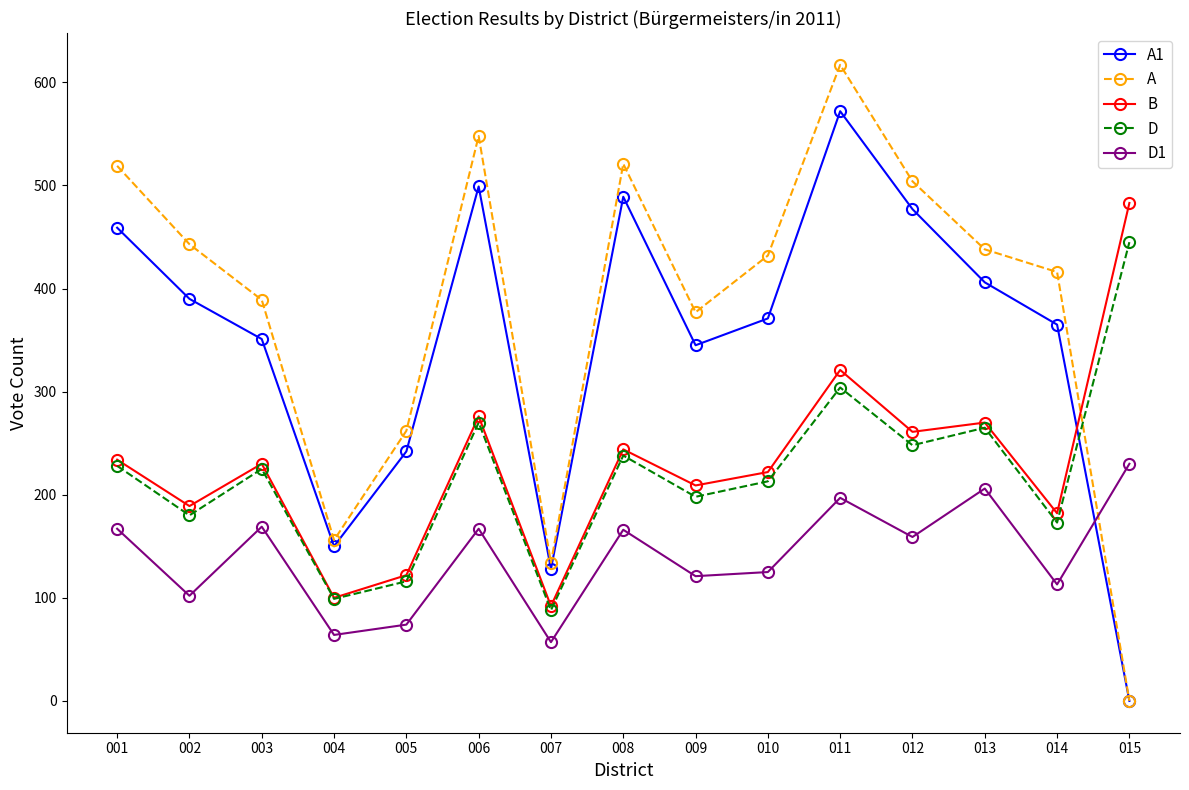

Which series has the widest spread of values?

A